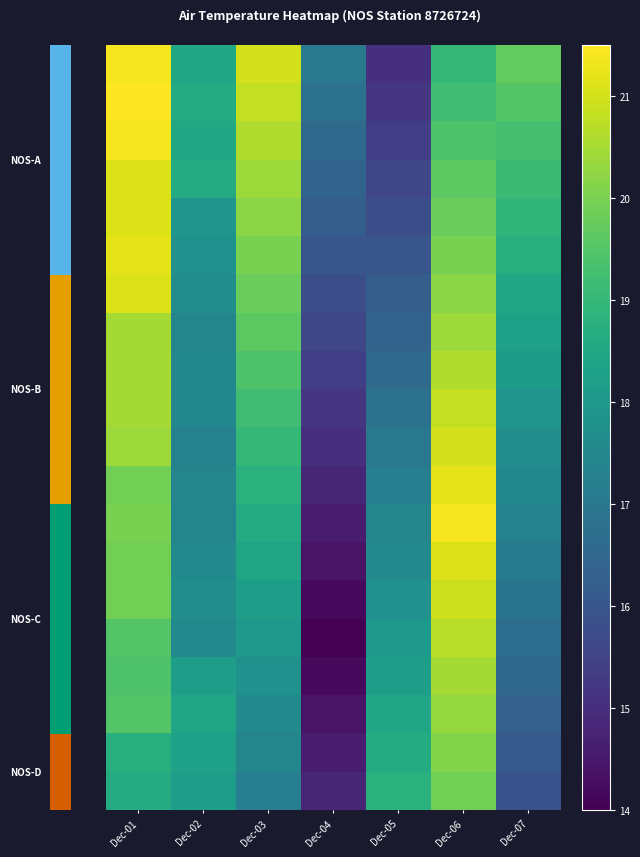

Between Dec-07 and Dec-02, which is larger?

Dec-07